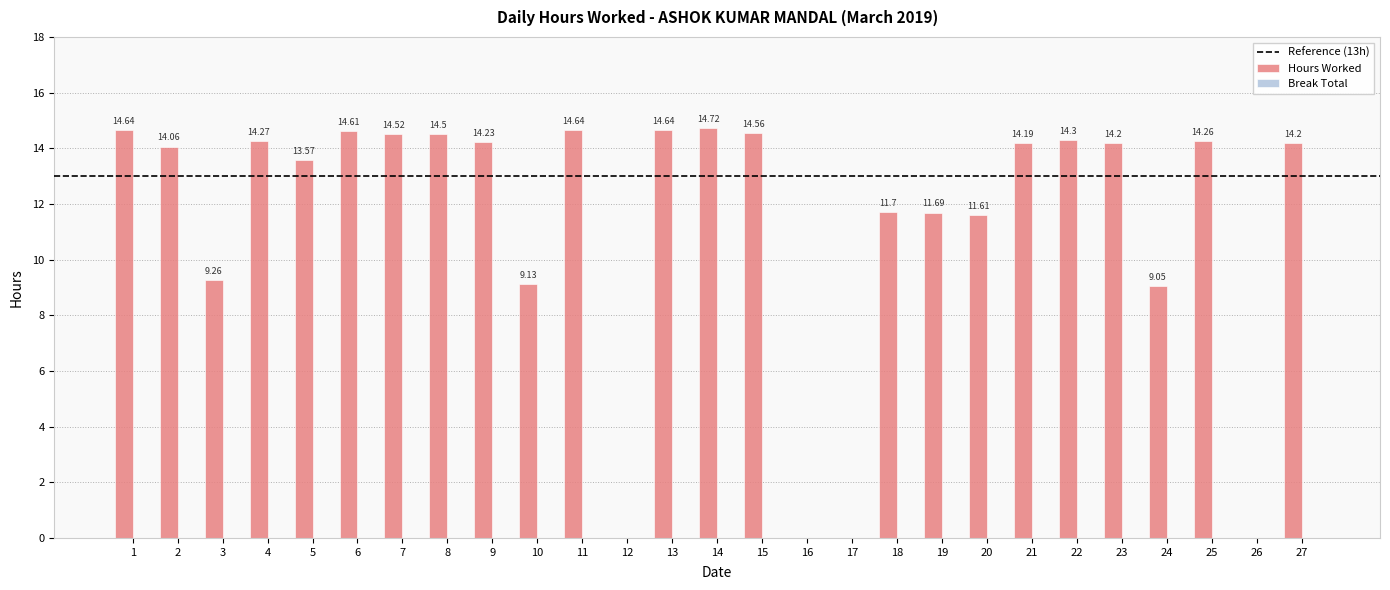

The value at 6 is 25.5. True or false?

False